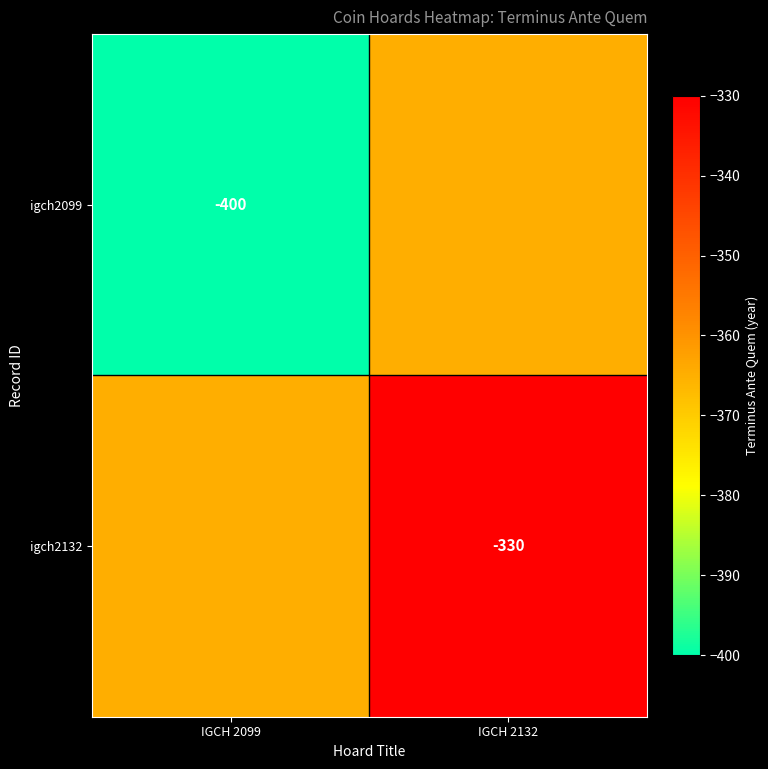

The igch2099 series shows -207 at IGCH 2099. True or false?

False